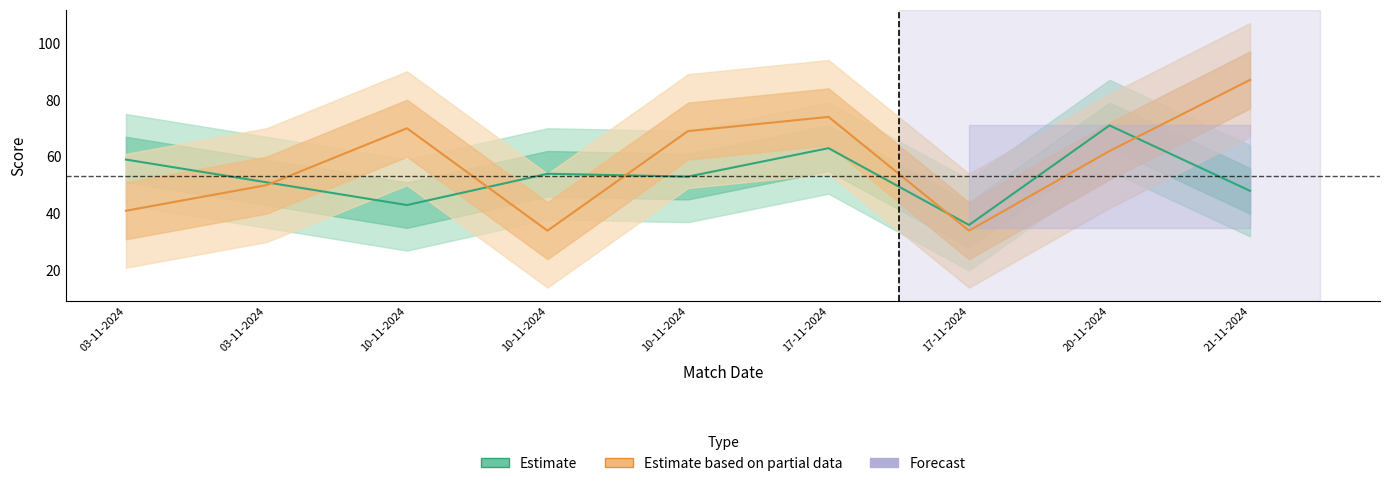

What is the difference between the Estimate based on partial data values at 10-11-2024 and 10-11-2024?

36